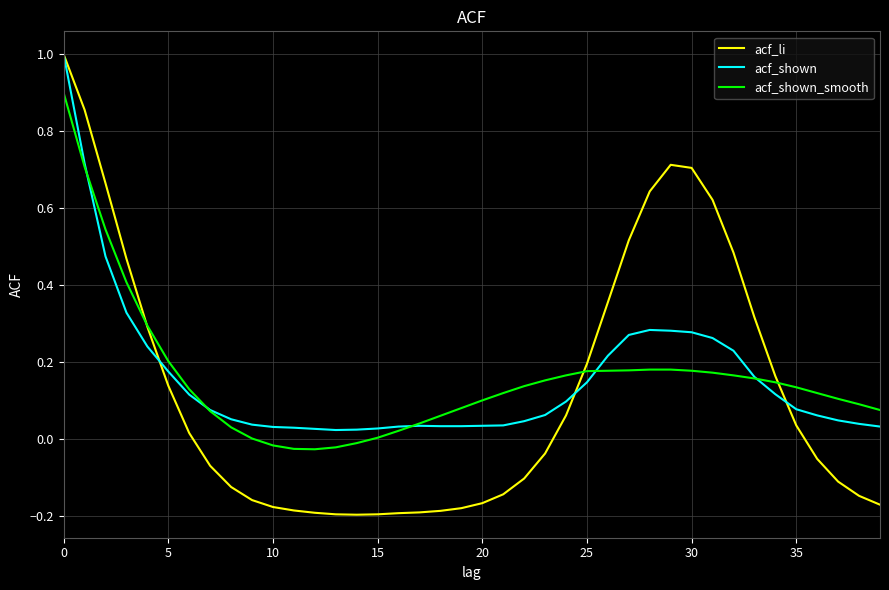

Which series has the largest range (max minus min)?

acf_li